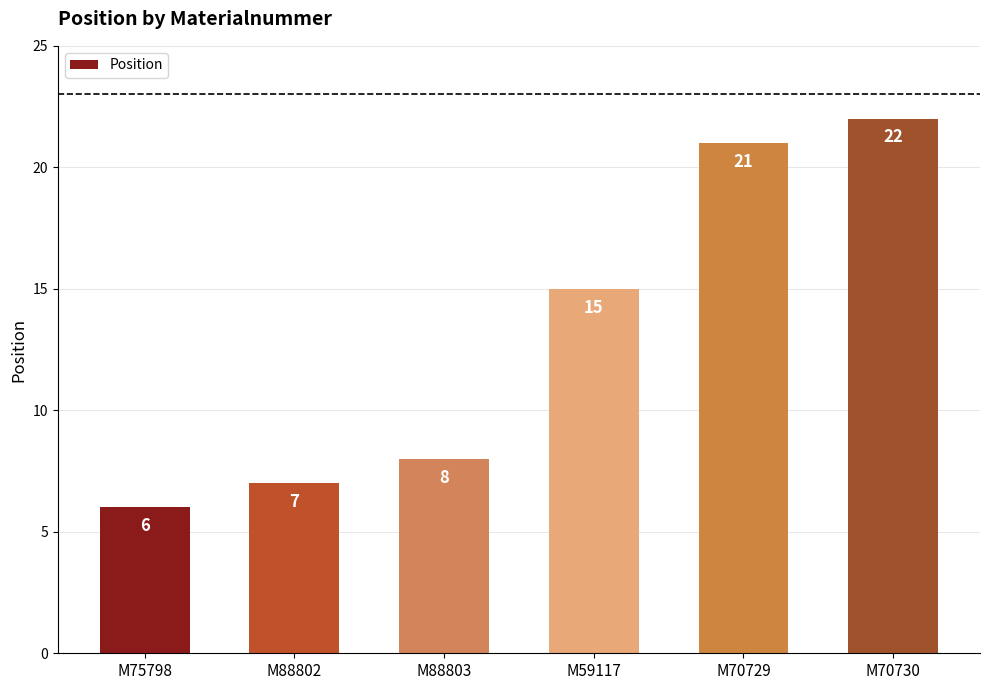

What is the change in value from M75798 to M59117?

+9